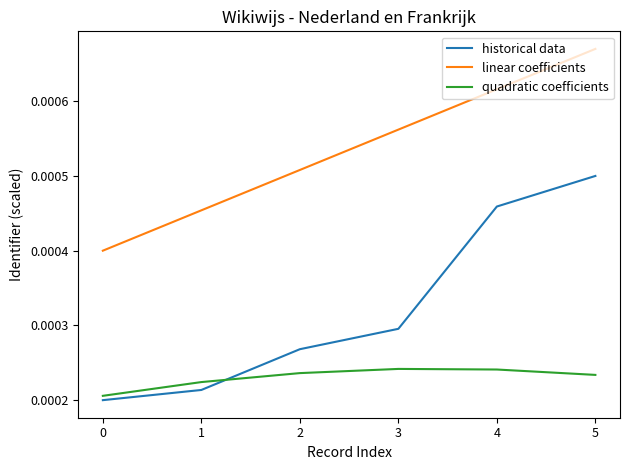

At which label does historical data reach its peak?

5